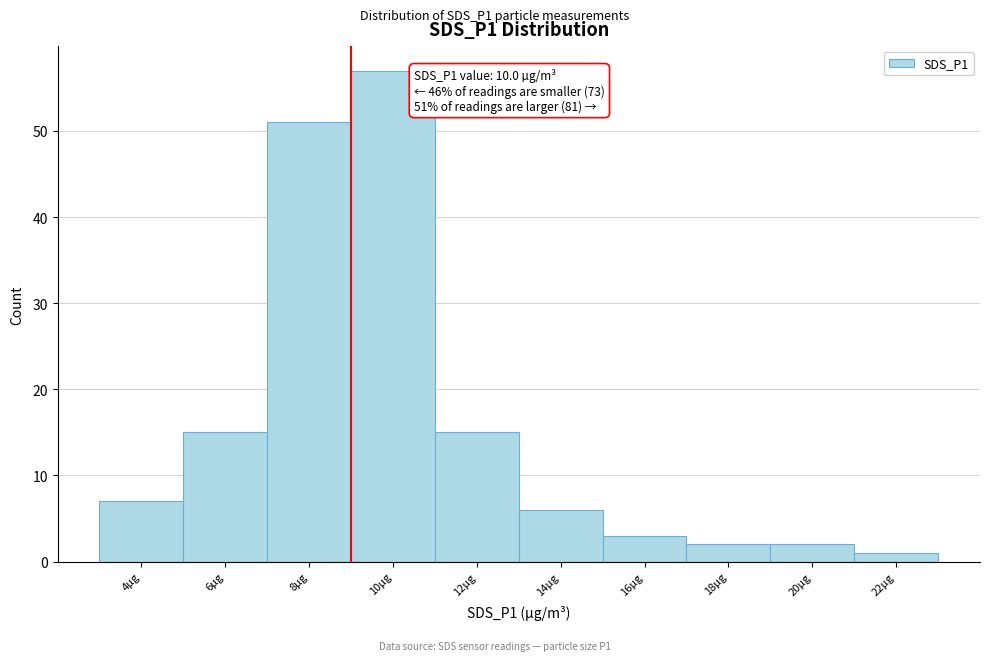

Reading left to right, transcribe all the data shown in this chart.

4µg=7	6µg=15	8µg=51	10µg=57	12µg=15	14µg=6	16µg=3	18µg=2	20µg=2	22µg=1